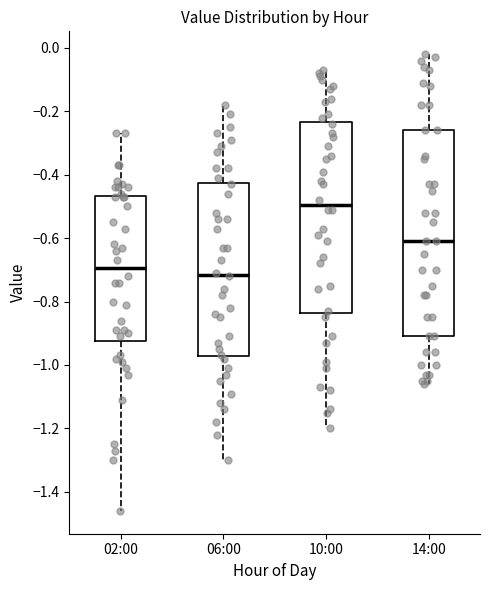

Reading left to right, transcribe this box plot: for each box, give where its median line is, the range the box spans, and where its two whiskers end, as read against the y-axis. The values are not printed on the chart, so give them approximately, as read against the axis.

02:00: median -0.70, box -0.92 to -0.46, whiskers -1.46 to -0.26
06:00: median -0.72, box -0.98 to -0.42, whiskers -1.30 to -0.18
10:00: median -0.50, box -0.84 to -0.24, whiskers -1.20 to -0.06
14:00: median -0.60, box -0.90 to -0.26, whiskers -1.06 to -0.02